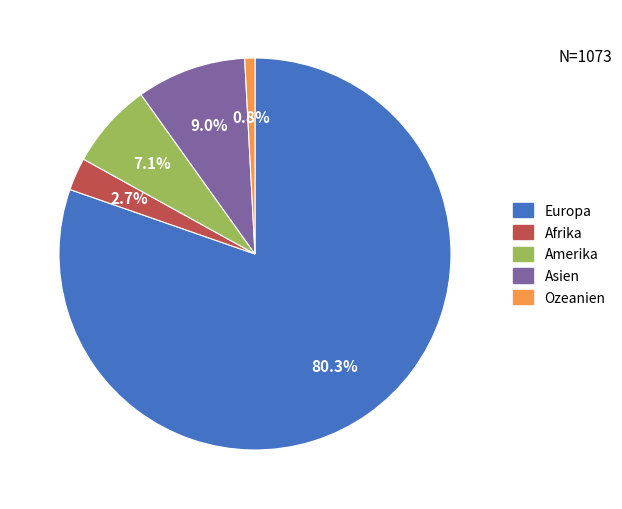

Count the number of slices in the pie.

5